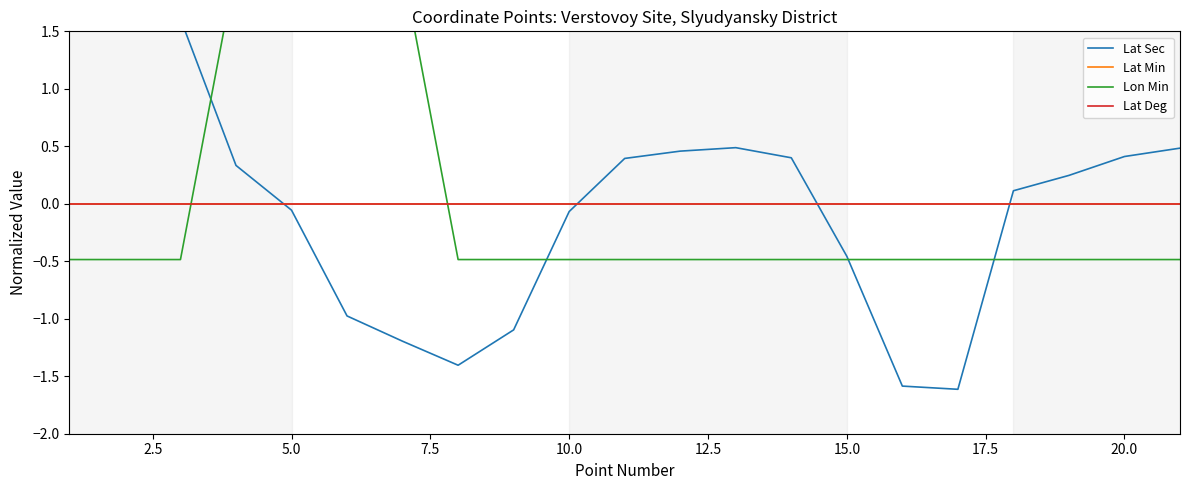

Rank the series by their maximum value, from lowest to highest.

Lat Min, Lat Deg, Lat Sec, Lon Min